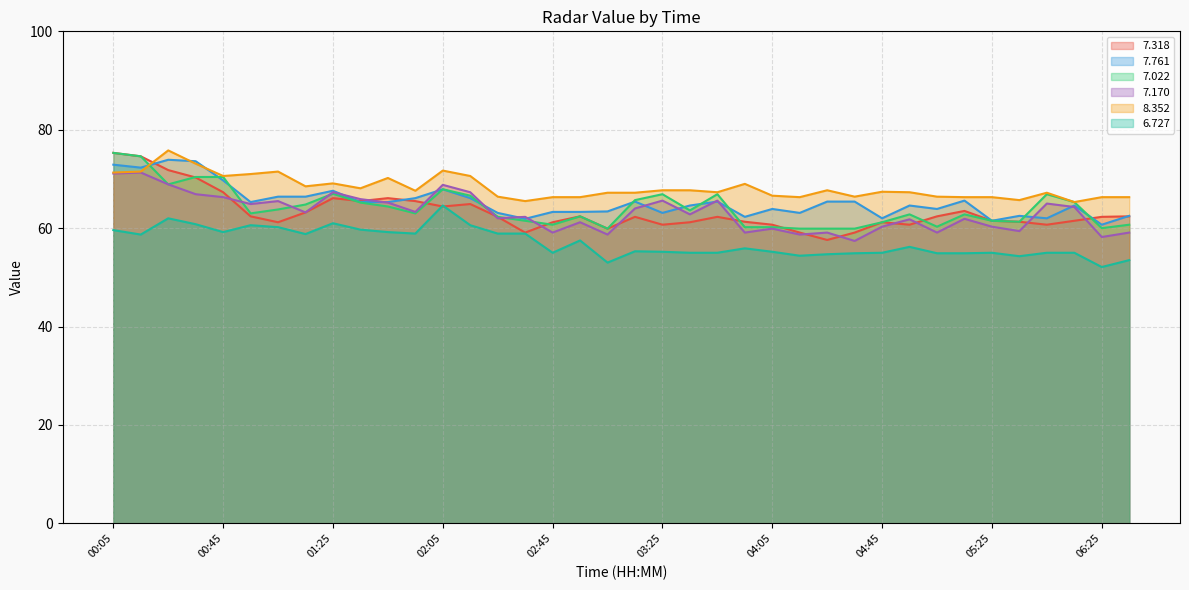

After their last crossing, which series has the higher values:   7.022 or   8.352?

  8.352